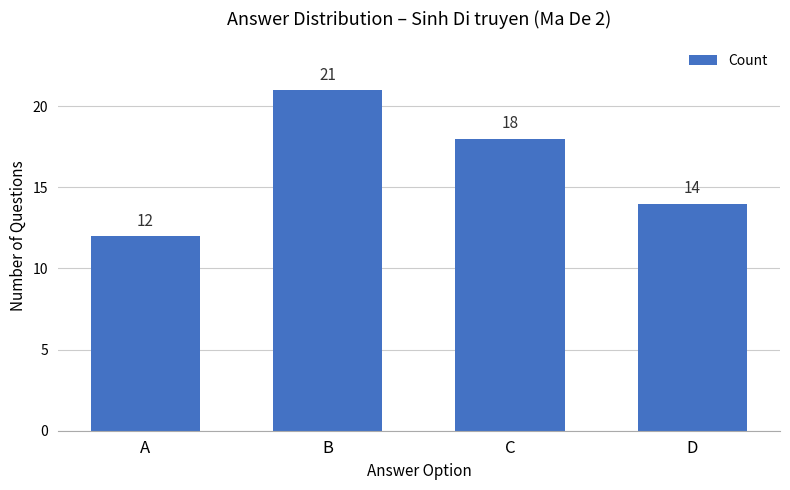

List the labels in order of value, smallest first.

A, D, C, B